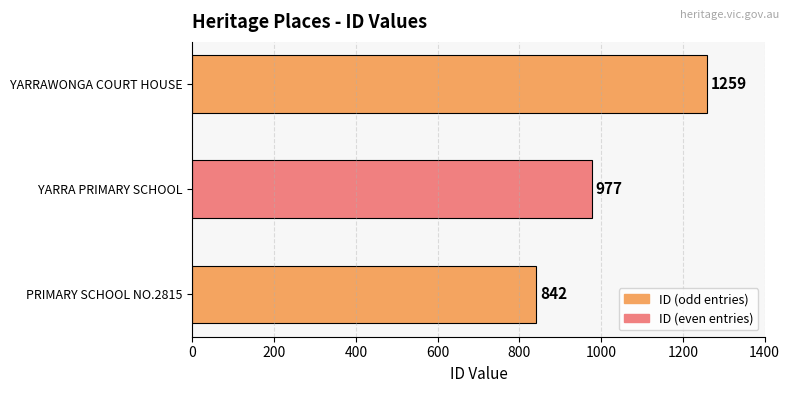

What is the difference between the values at PRIMARY SCHOOL NO.2815 and YARRAWONGA COURT HOUSE?

417